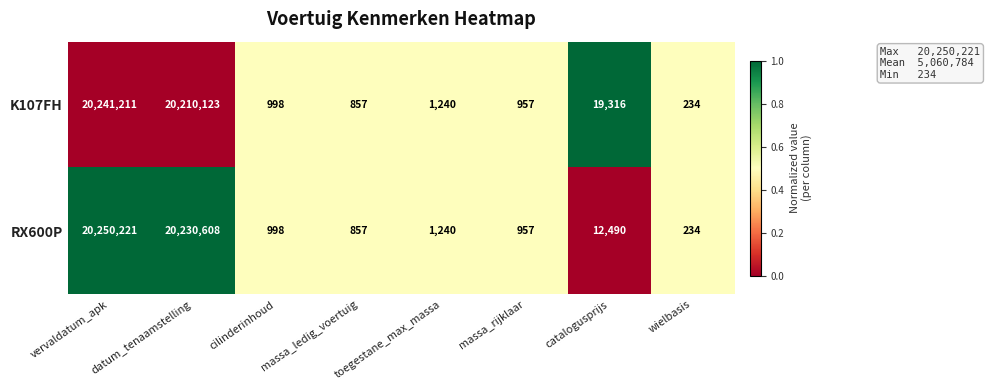

What is the sum of the RX600P values at toegestane_max_massa and massa_rijklaar?

2197